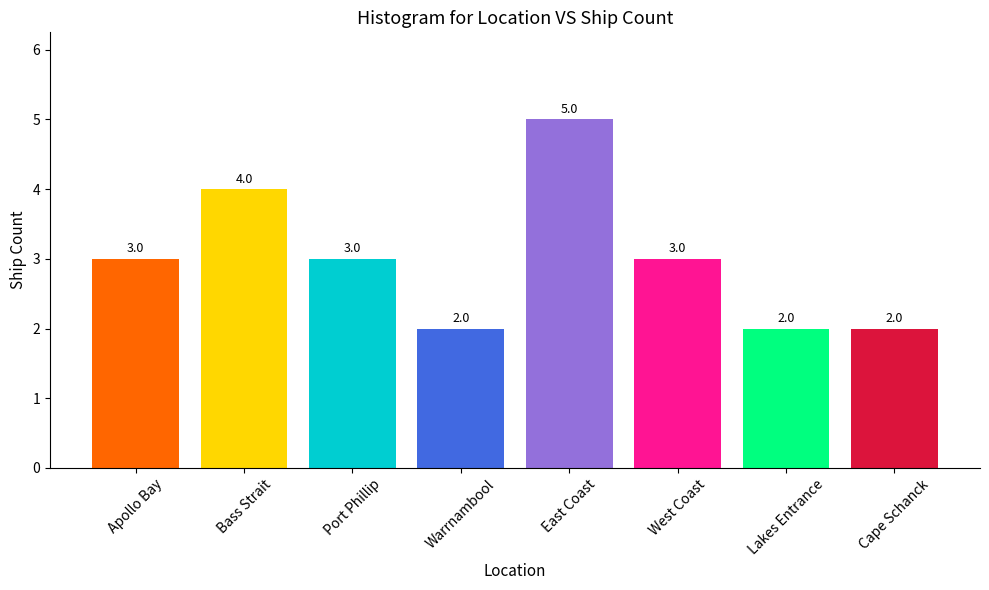

Read the value at Port Phillip.

3